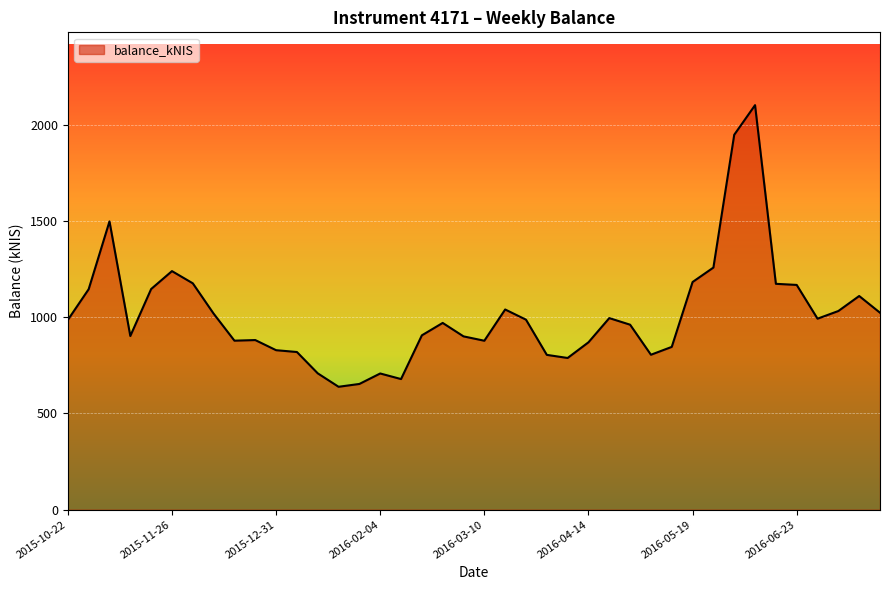

What is the smallest value displayed?

638.6